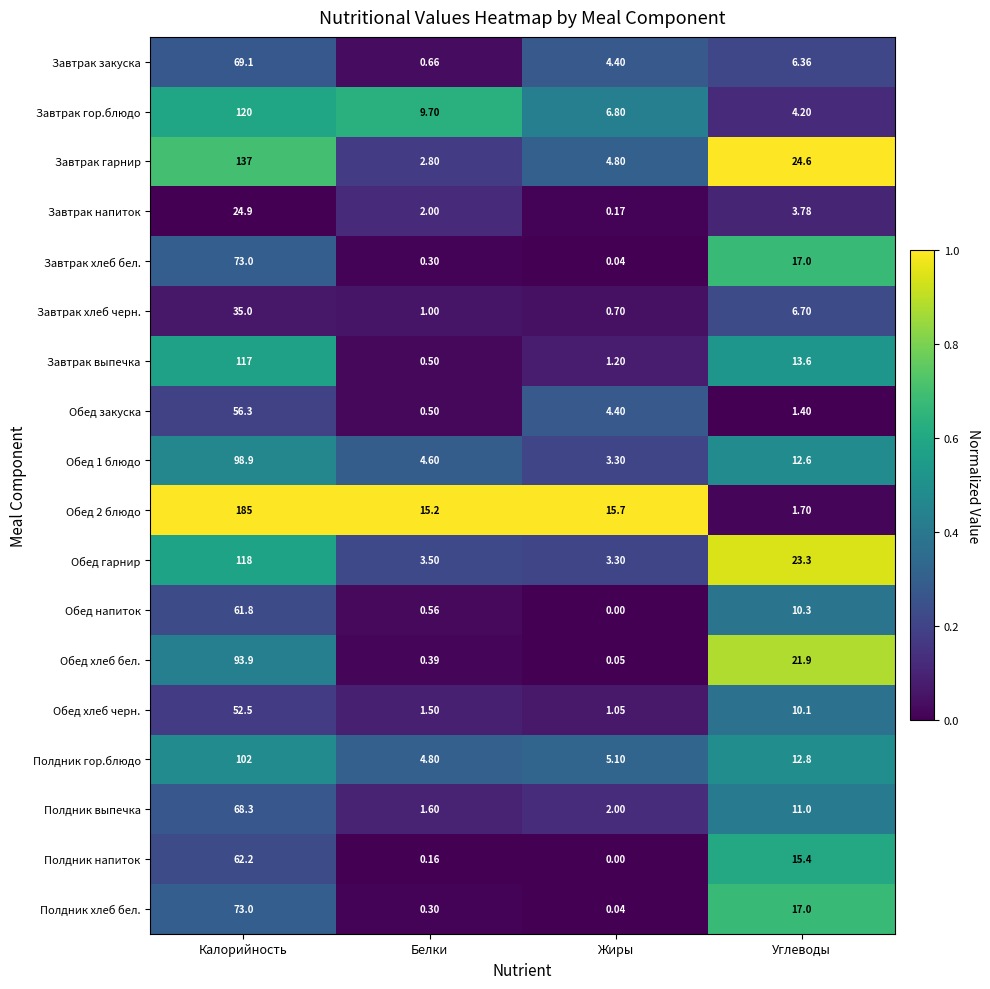

At which category is the sum across all series the highest?

Калорийность